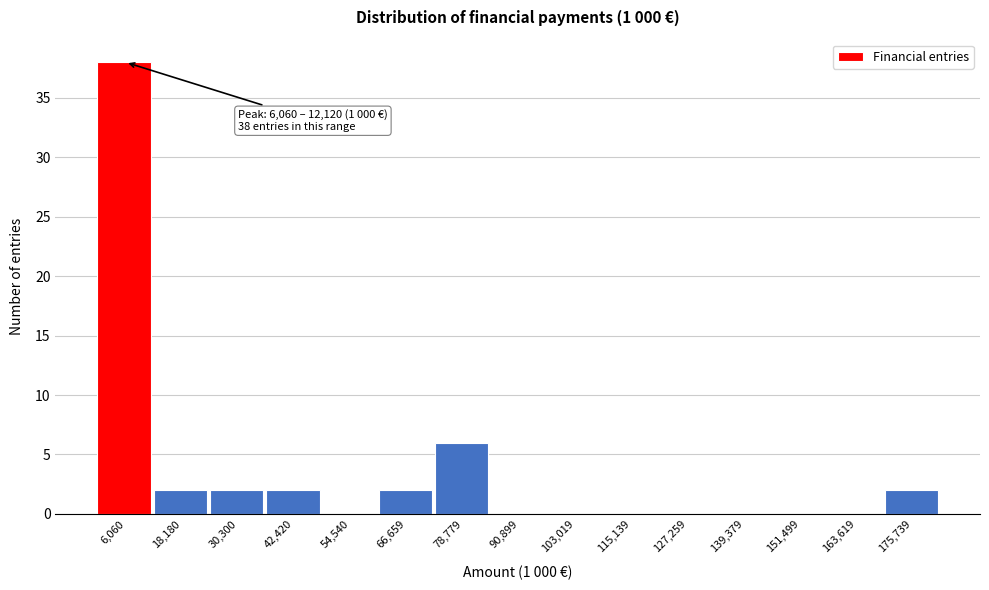

Over which range of the x-axis is the bar tallest?

0 to 12000